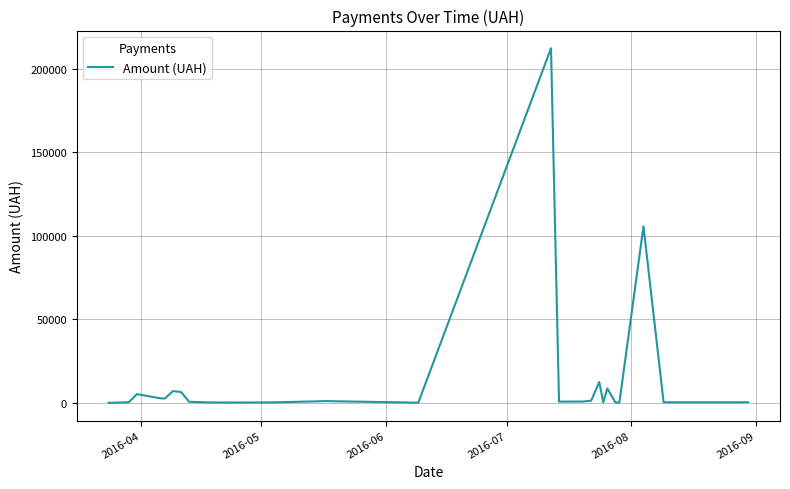

How many lines are shown in the chart?

1